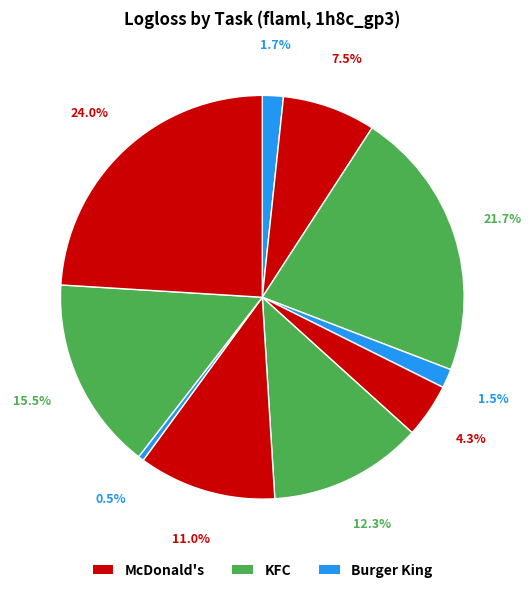

How many slices are in this pie chart?

10